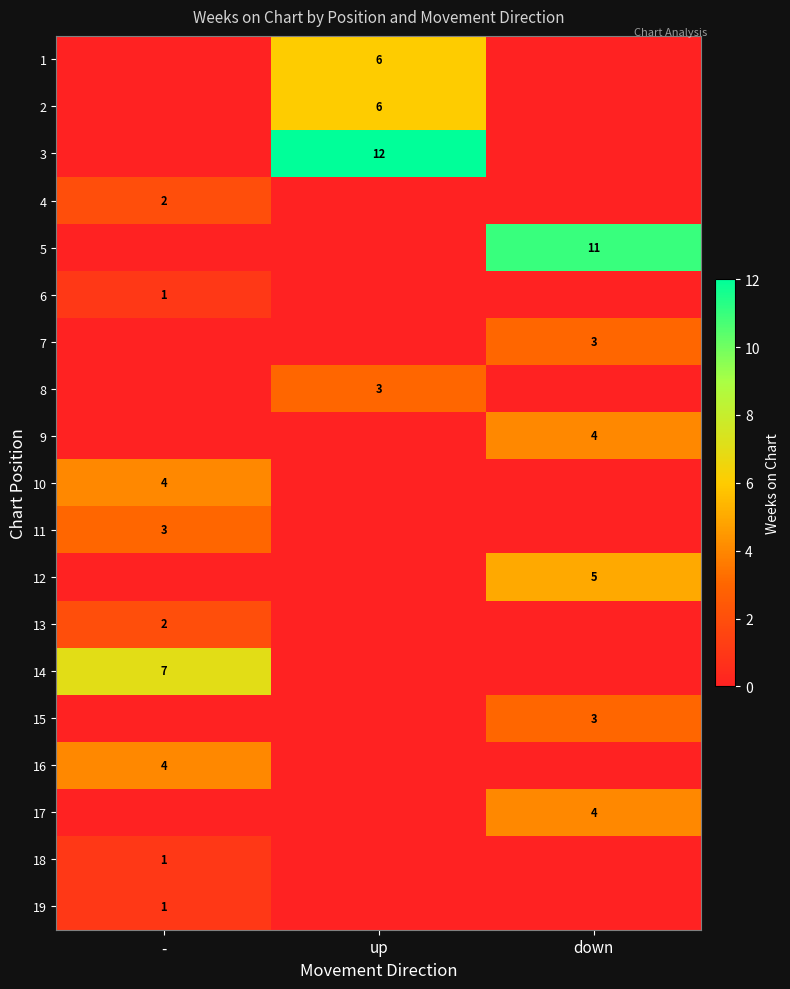

The value of 18 at - is 2. True or false?

False